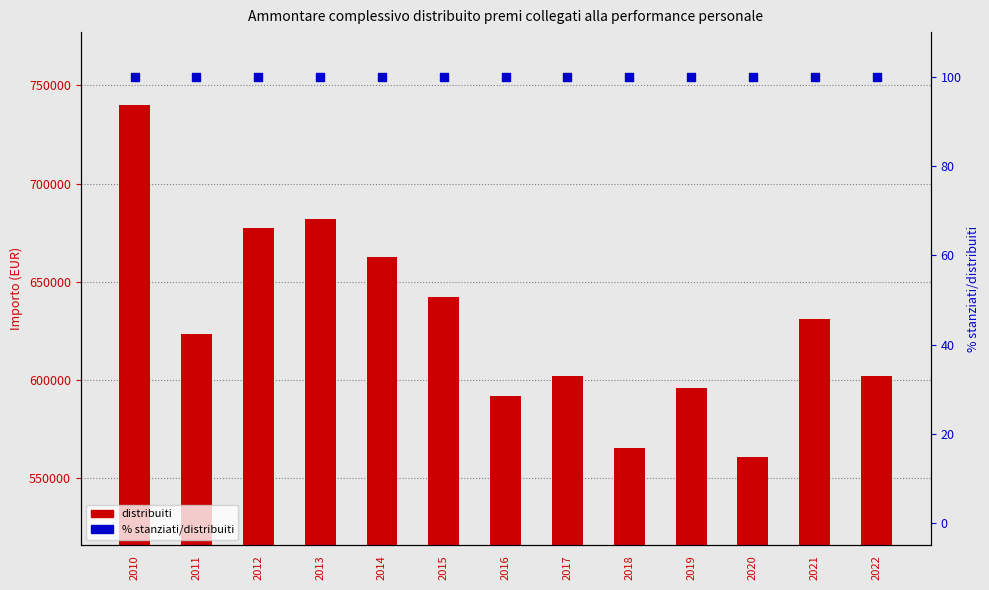

What are all the series names shown in the legend?

distribuiti, stanziati %